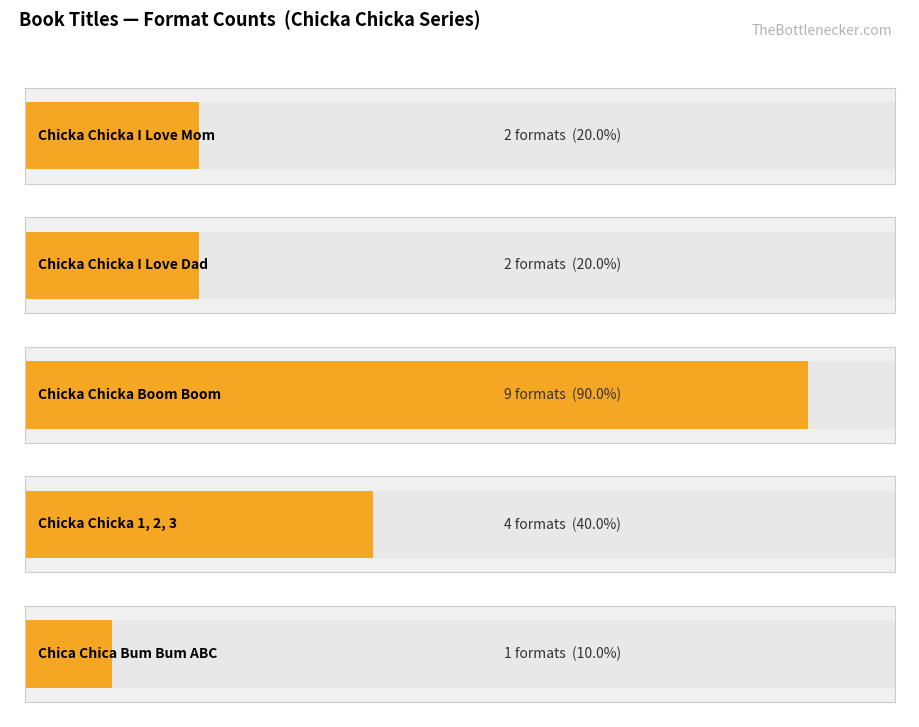

Which label corresponds to the largest value in the chart?

Chicka Chicka Boom Boom